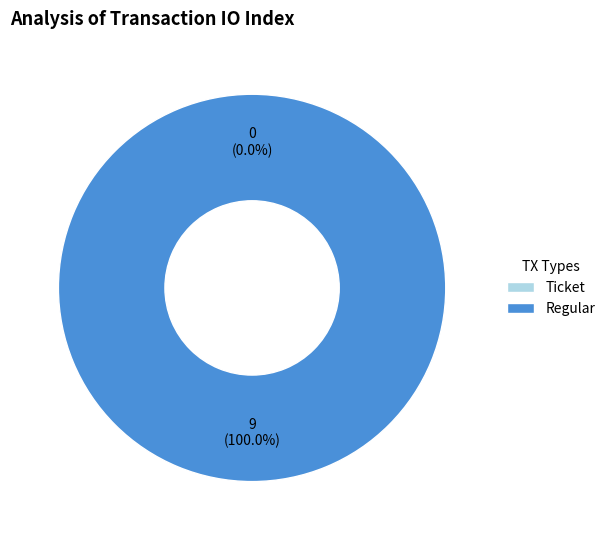

What is the change in value from Ticket to Regular?

+9